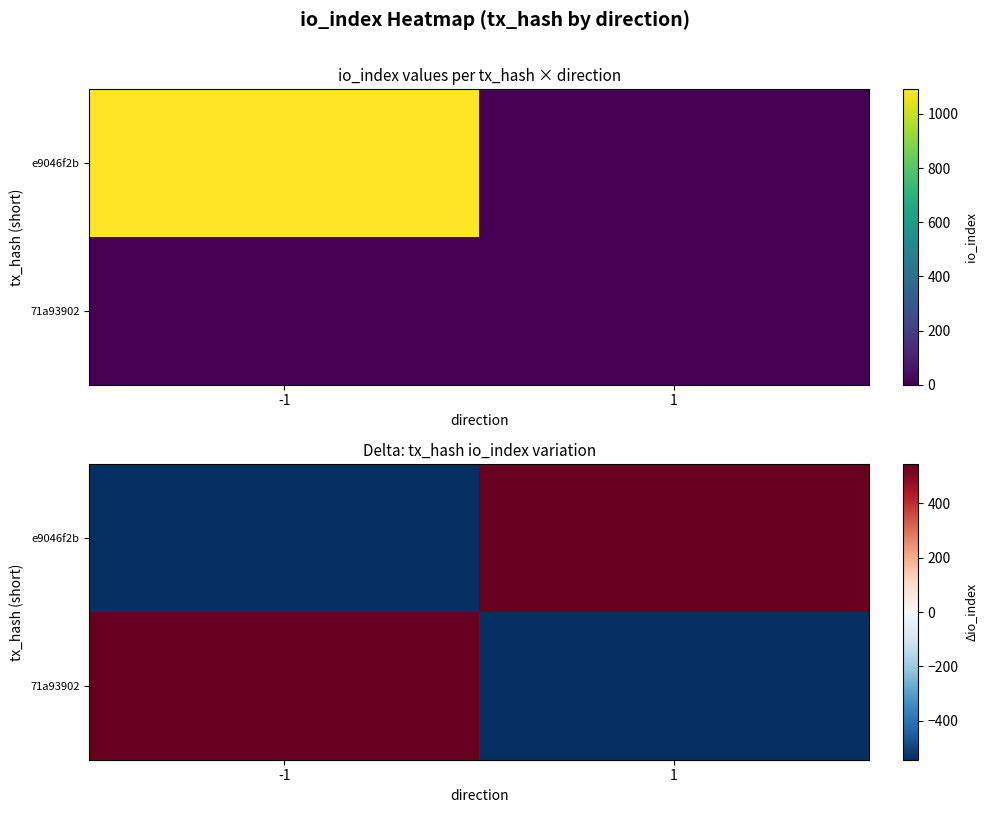

How many categories are shown in the chart?

2